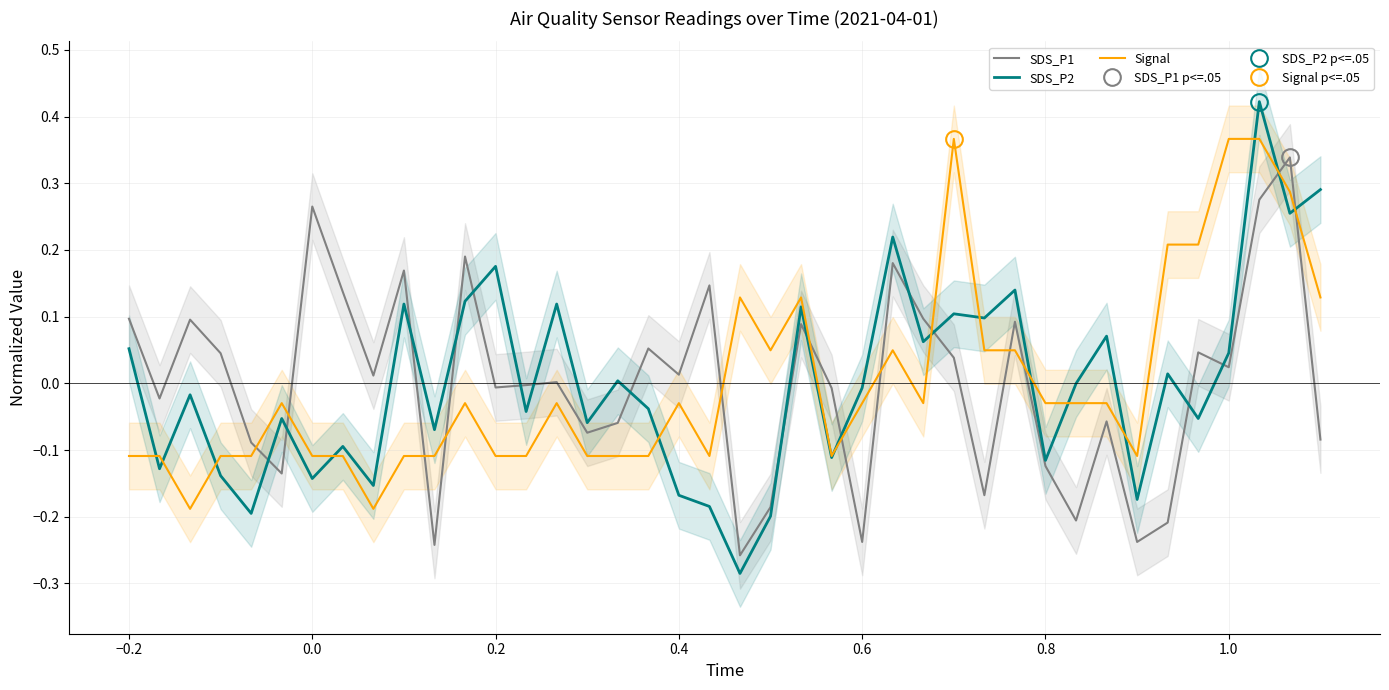

True or false: Signal and SDS_P1 cross at least once.

True